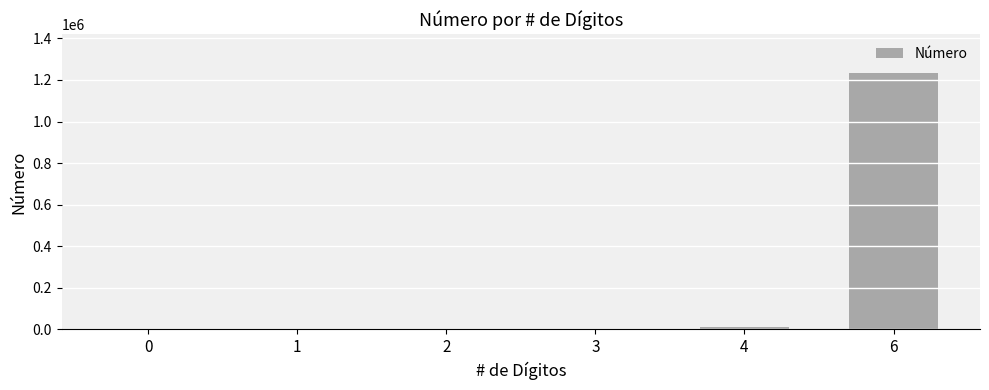

What is the sum of all values?

1248282